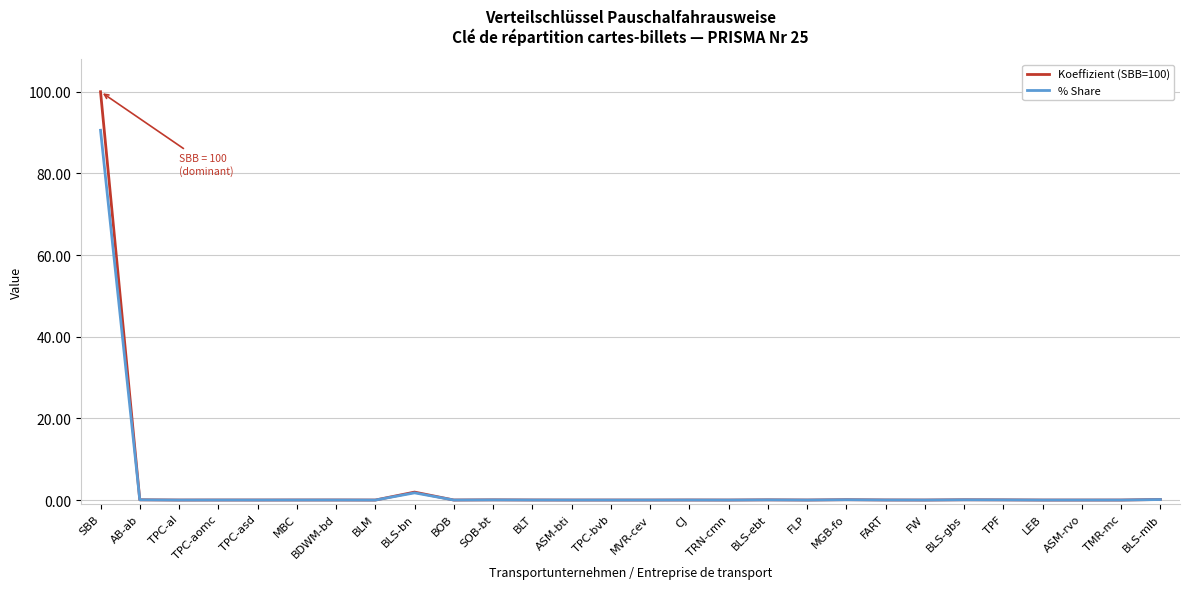

List the series in order of their peak value, highest first.

Koeffizient (SBB=100), % Share